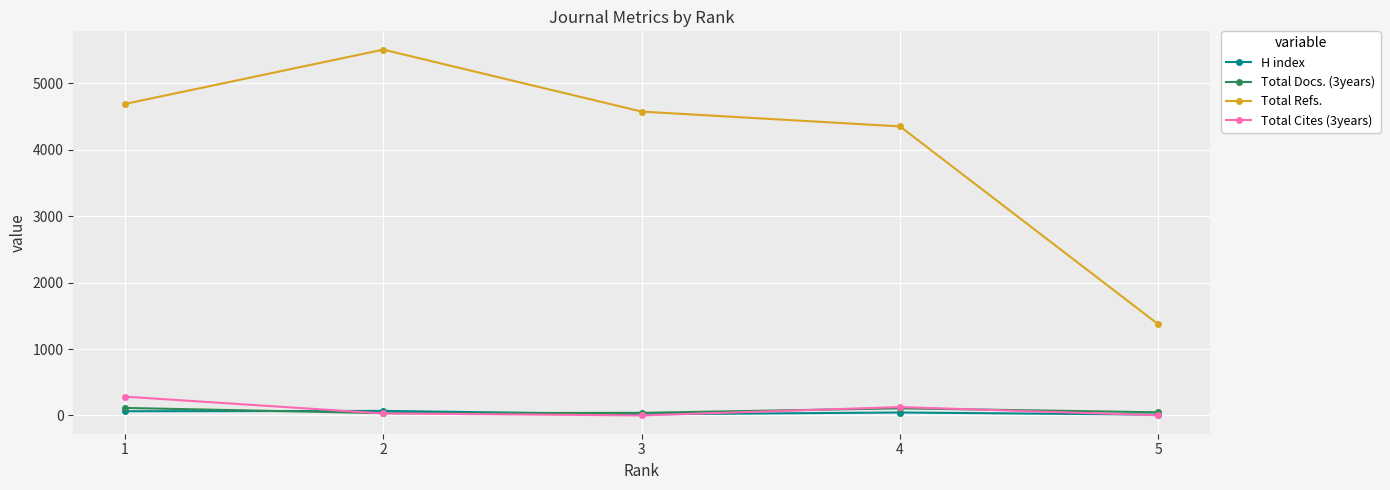

What is the maximum value shown in the chart?

5507